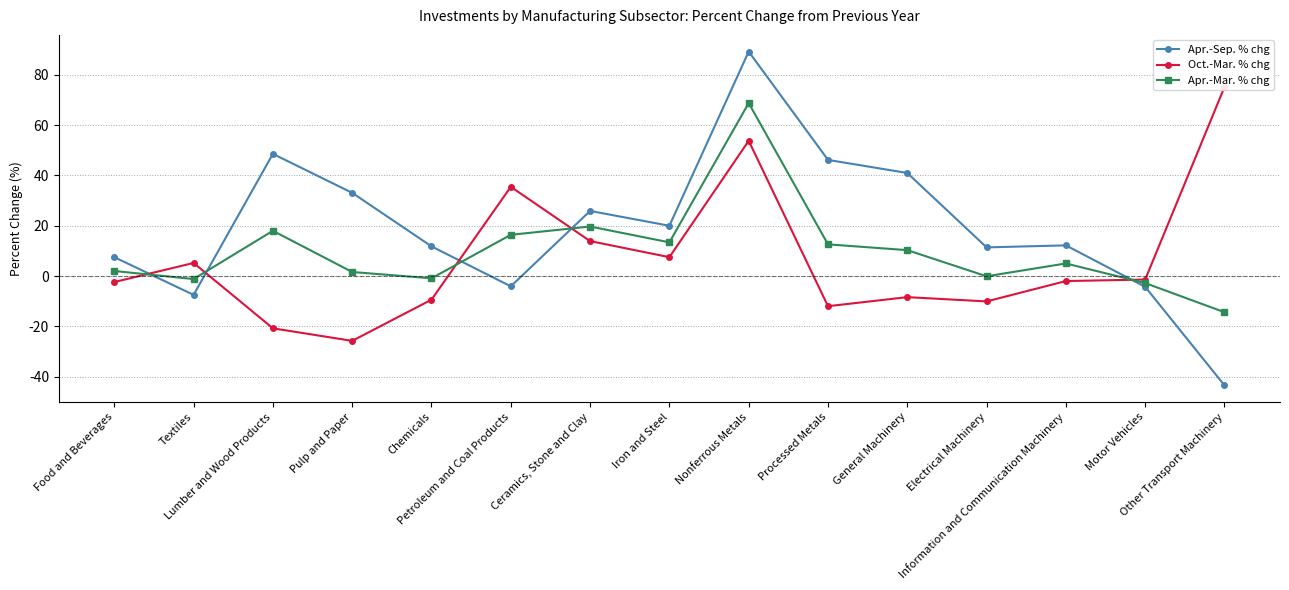

Rank the categories by Apr.-Sep. % chg value from lowest to highest.

Other Transport Machinery, Textiles, Motor Vehicles, Petroleum and Coal Products, Food and Beverages, Electrical Machinery, Chemicals, Information and Communication Machinery, Iron and Steel, Ceramics, Stone and Clay, Pulp and Paper, General Machinery, Processed Metals, Lumber and Wood Products, Nonferrous Metals